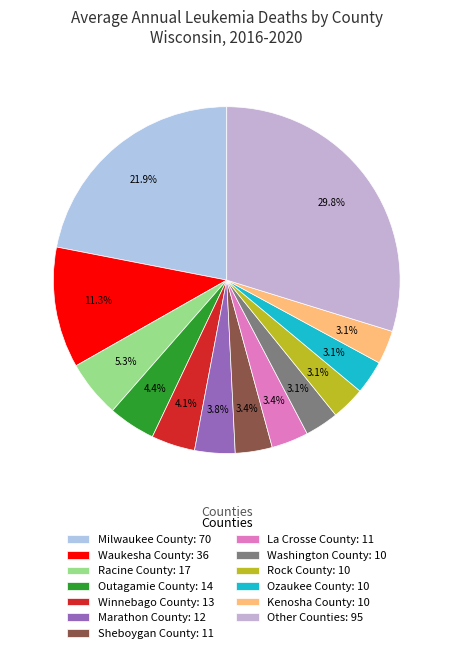

How many slices are in this pie chart?

13